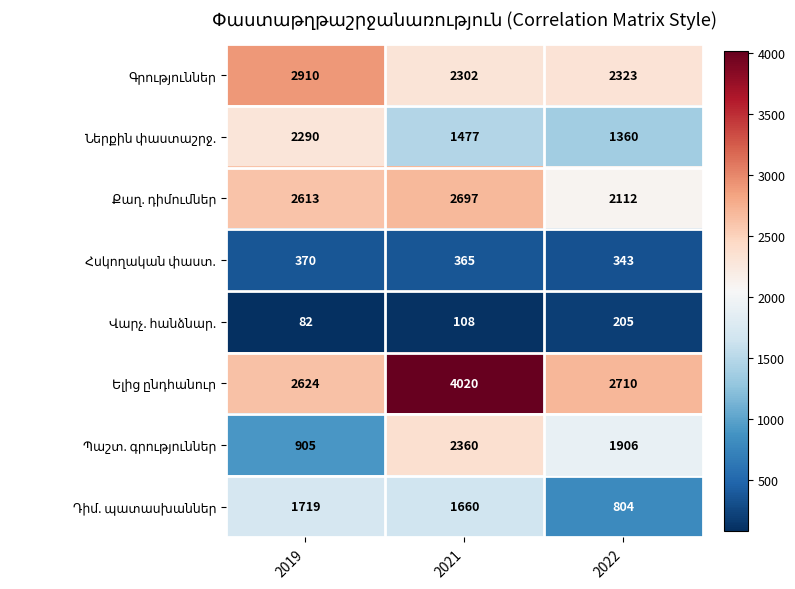

How many distinct data groups are displayed?

8